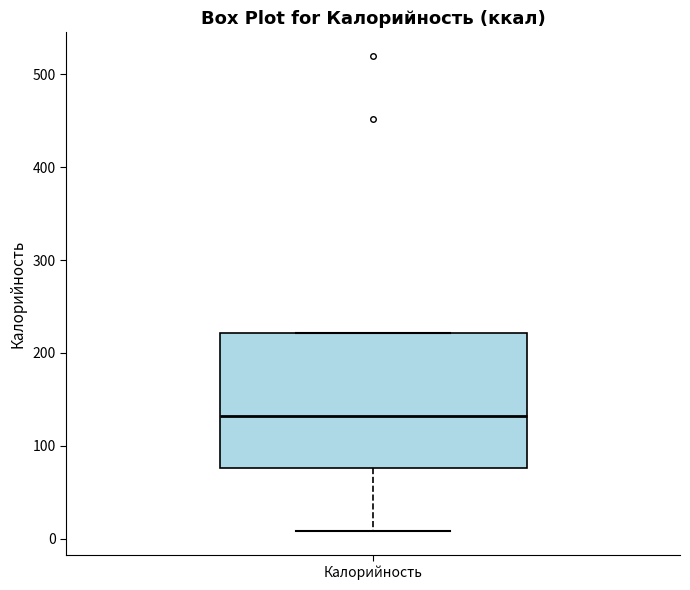

Read this box plot against the y-axis: the position of the median line, the range covered by the box, and the ends of both whiskers. The values are not printed on the chart, so give them approximately, as read against the axis.

median 130, box 80 to 220, whiskers 10 to 220